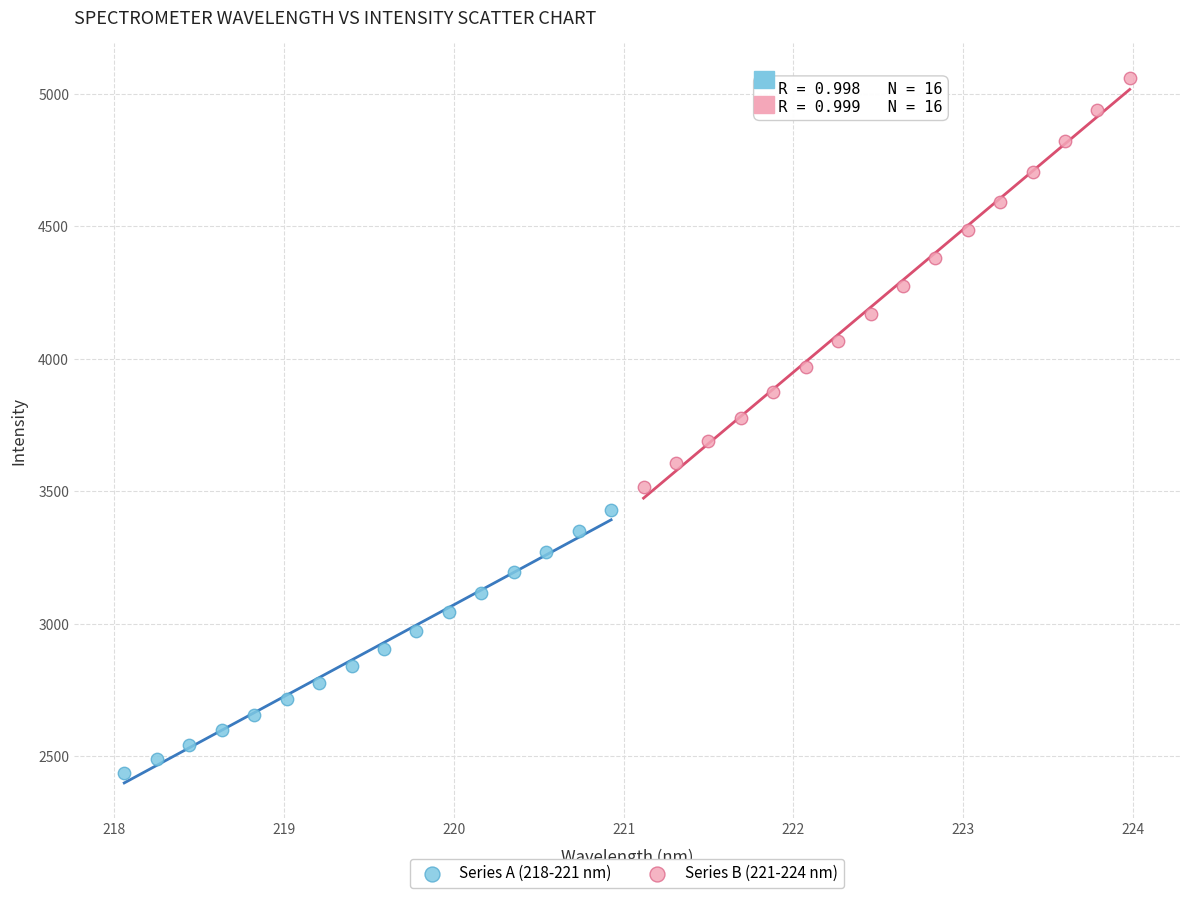

What are all the series names shown in the legend?

Series A (218-221 nm), Series B (221-224 nm)